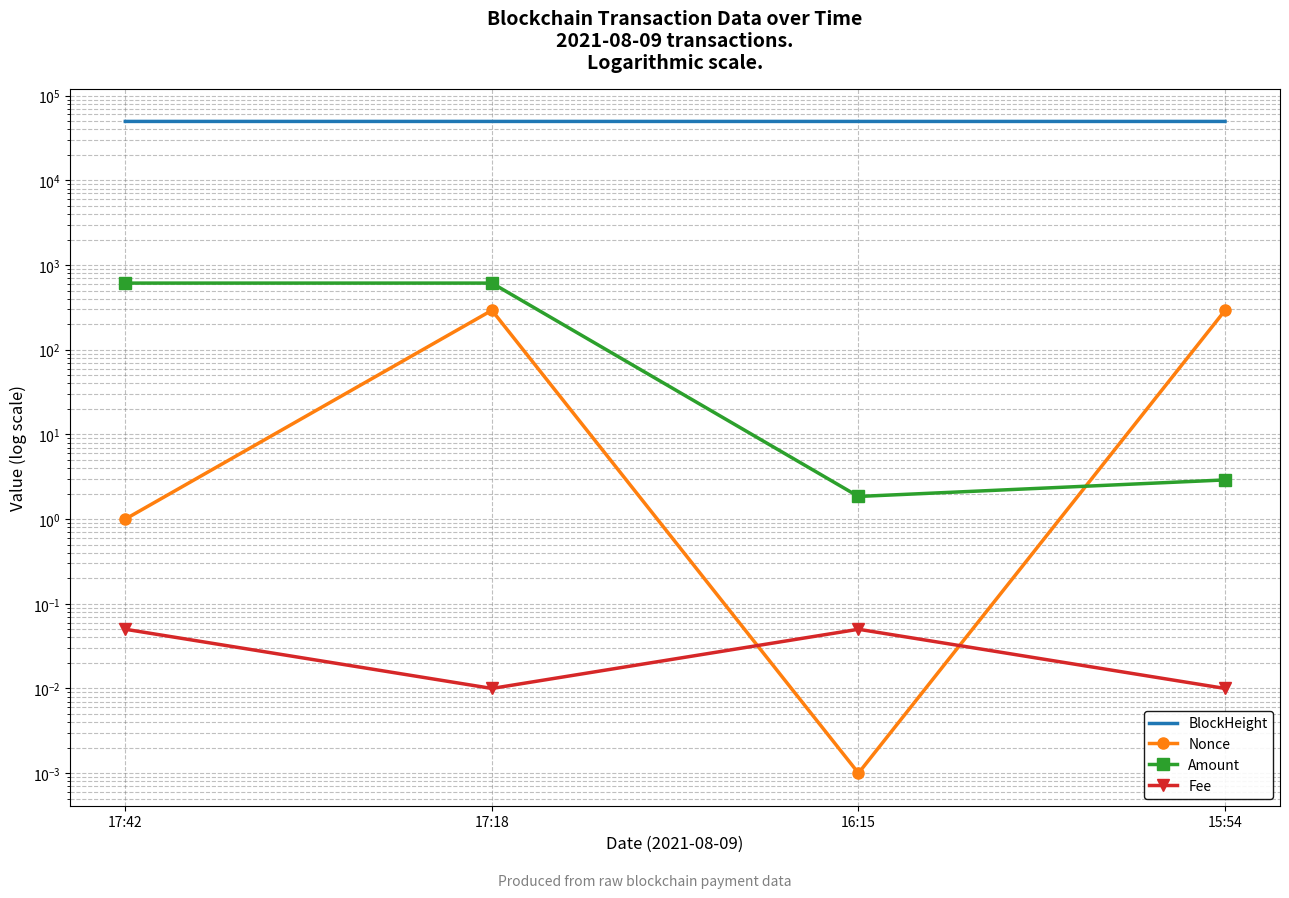

What is the value of the BlockHeight point at the 3rd from the left?

49630.0